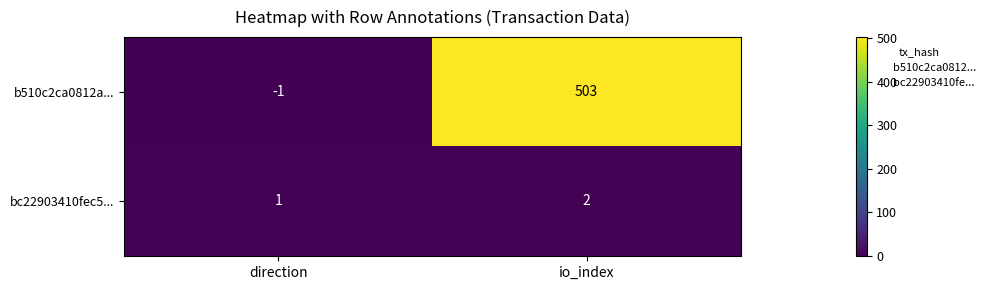

What is the difference between the b510c2ca0812a... values at direction and io_index?

504